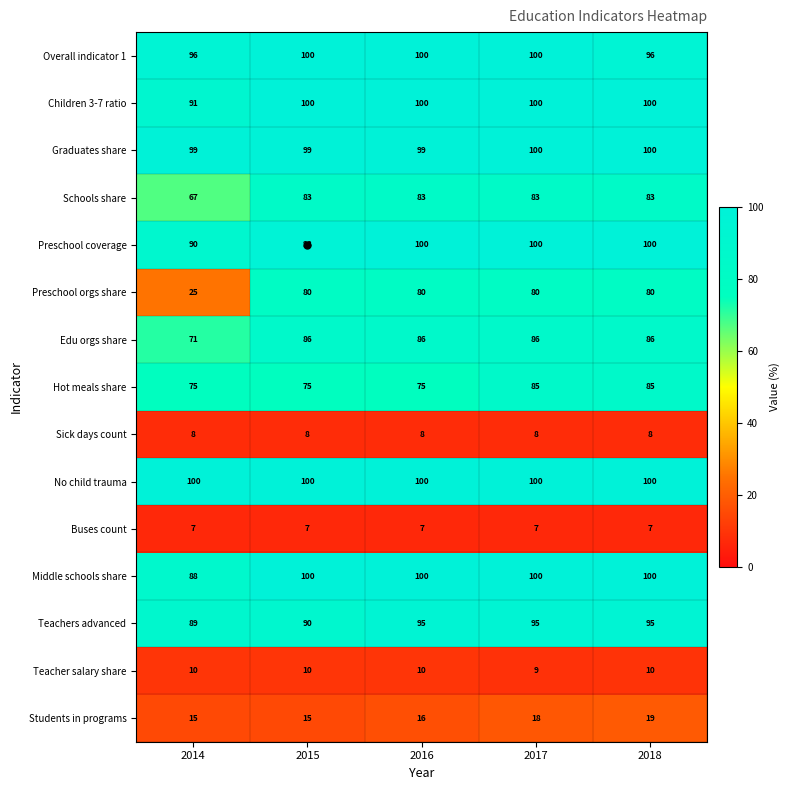

Count the Preschool coverage values in the range 98 to 100.

4